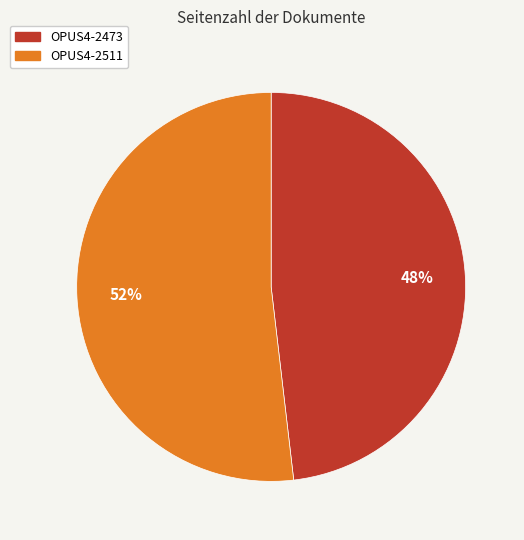

Rank the categories by value from highest to lowest.

OPUS4-2511, OPUS4-2473